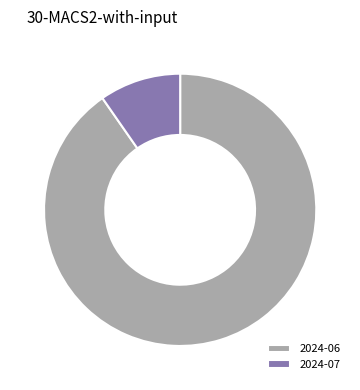

Which has a higher value, 2024-07 or 2024-06?

2024-06